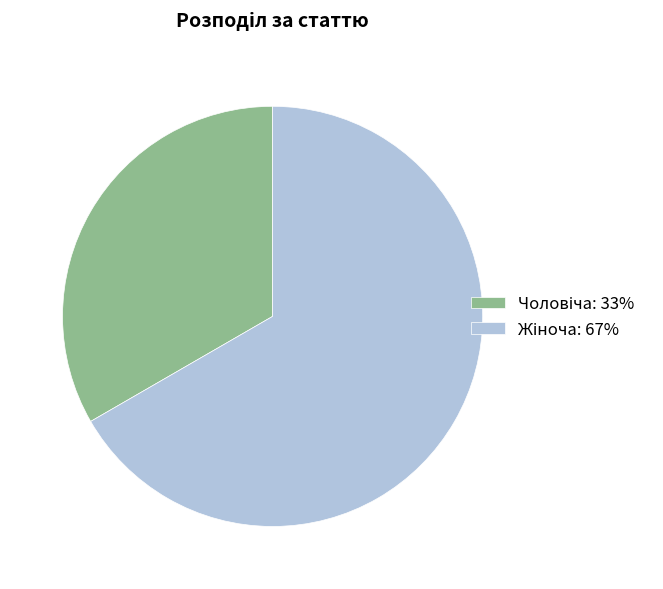

Is there any slice that represents more than half of the pie?

Yes